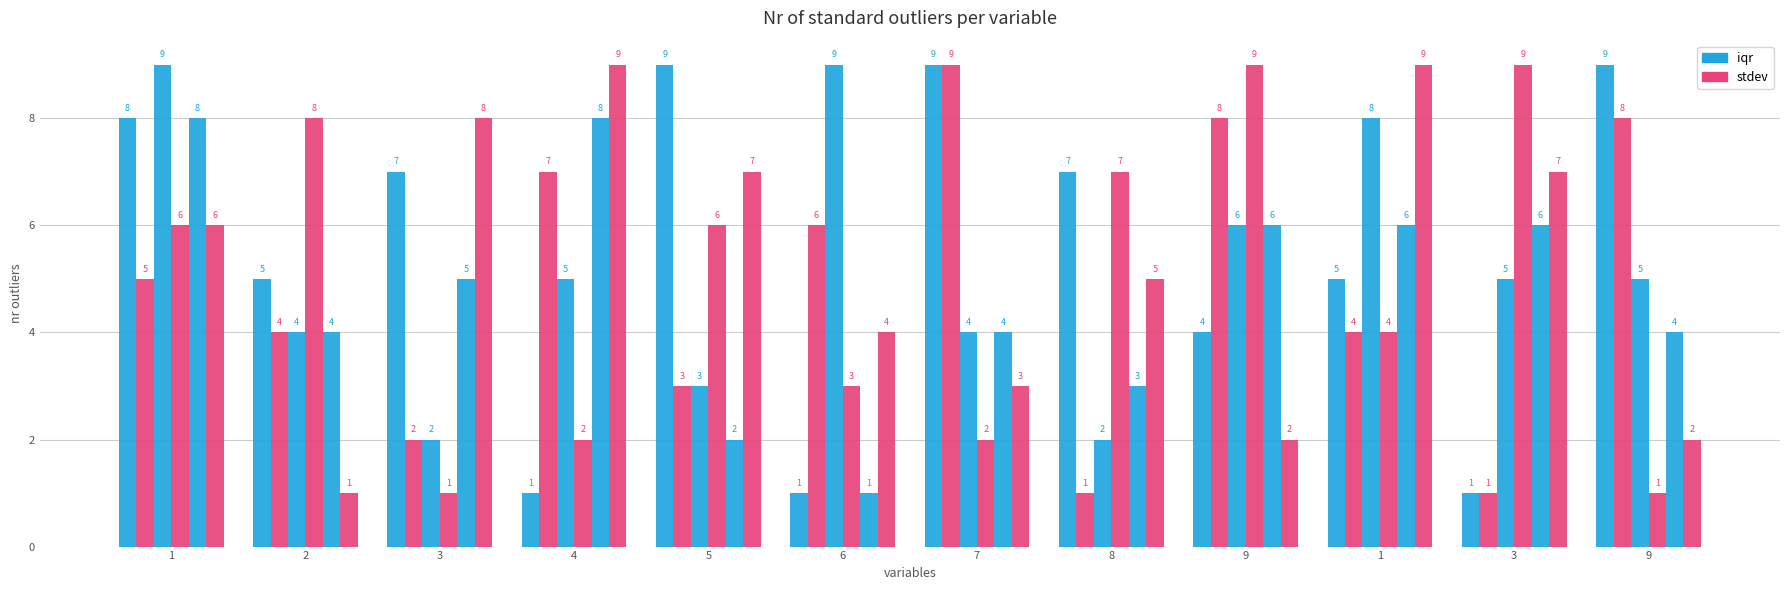

What is the total value across all series at 1?

13